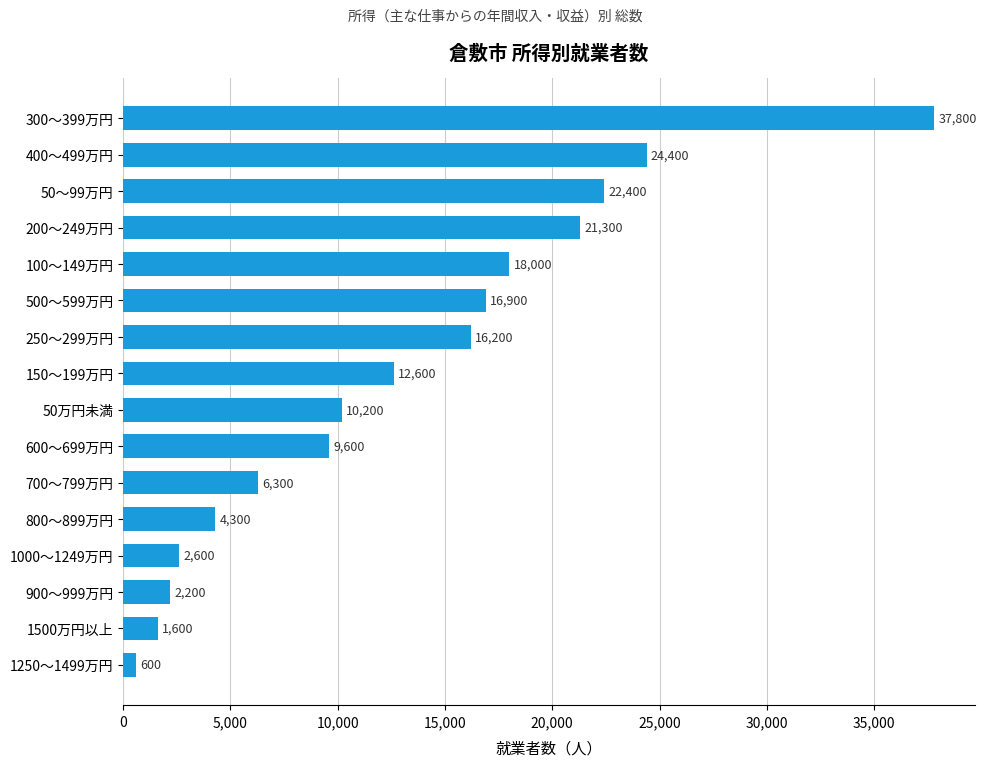

What is the change in value from 300～399万円 to 800～899万円?

-33500